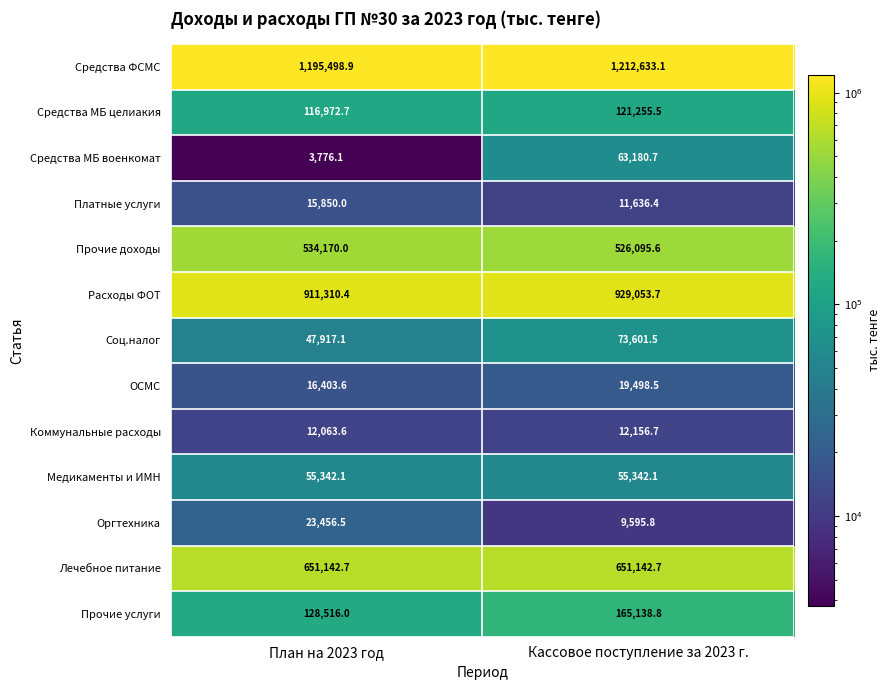

Which series changed the most between План на 2023 год and Кассовое поступление за 2023 г.?

Средства МБ военкомат